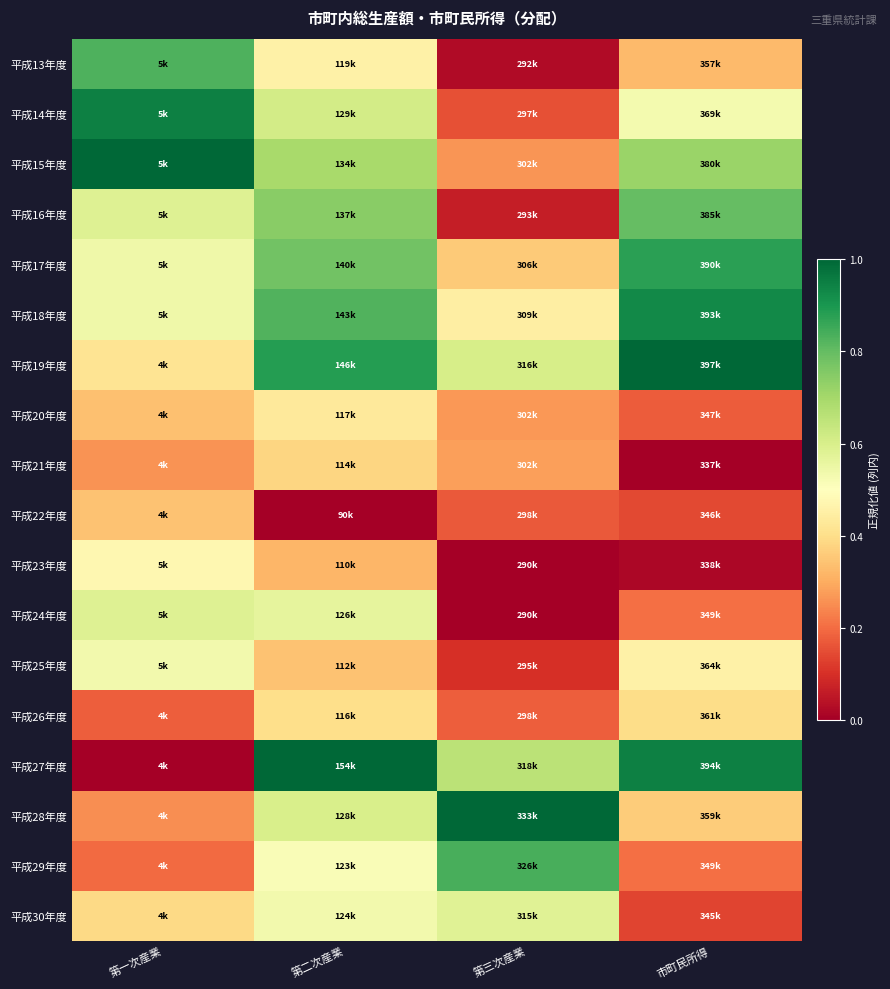

At which category does the chart reach its peak across all series?

第一次産業